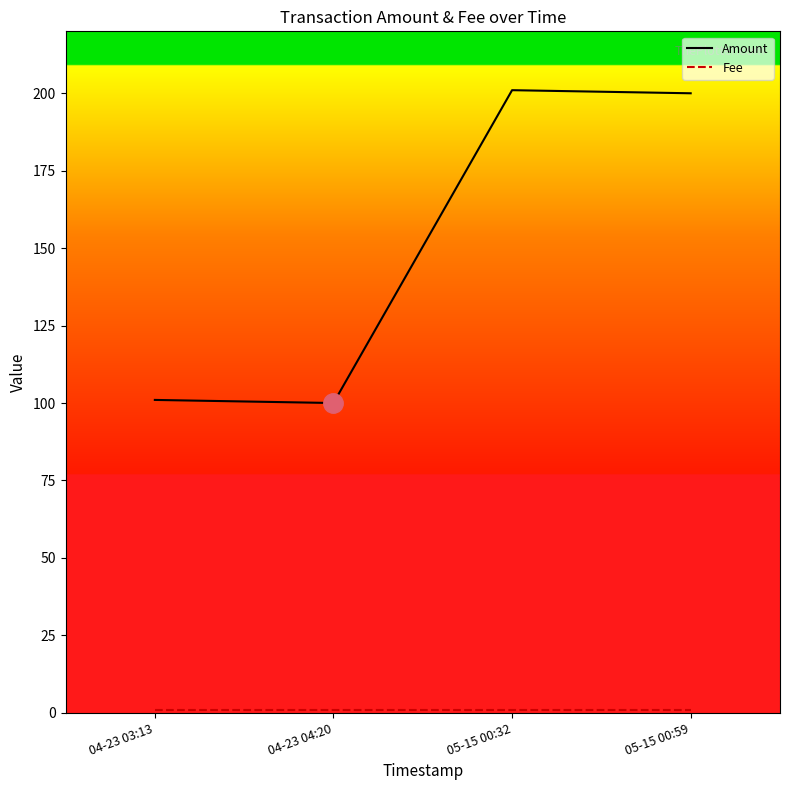

True or false: Amount has more than 1 points higher than both neighbors.

False